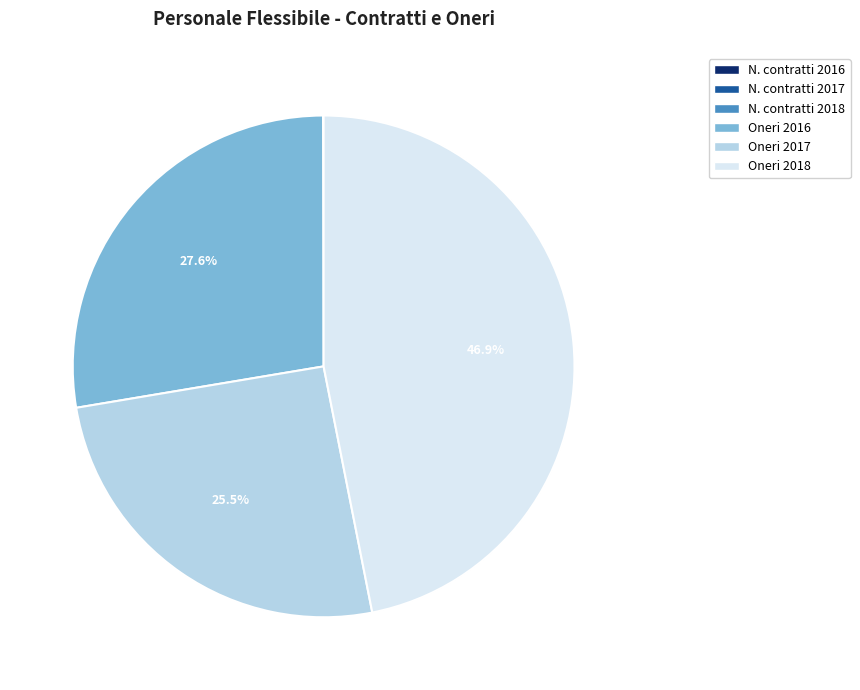

To the nearest percent, what portion does Oneri 2018 represent?

47%